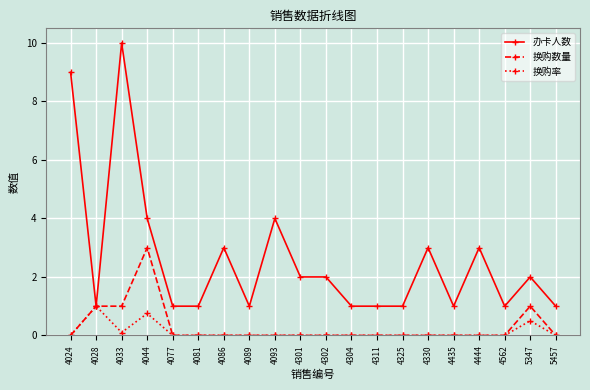

Is the value of 办卡人数 at 5347 greater than the value of 换购率 at 4089?

Yes